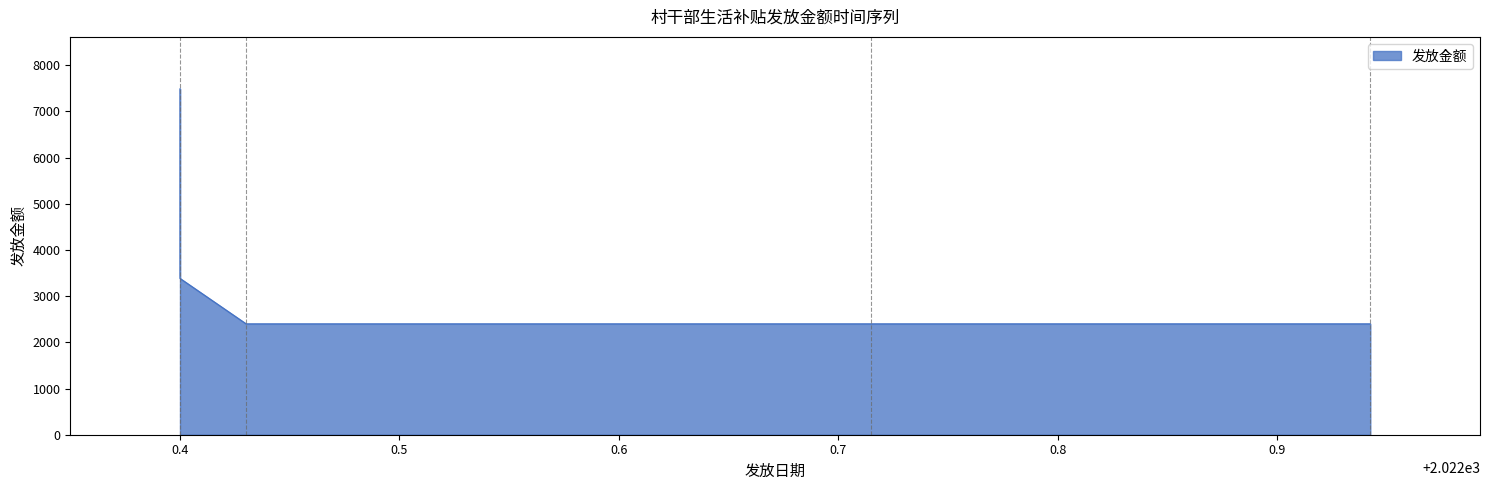

True or false: the data shows 2400 at 潘玉琢(44803).

True